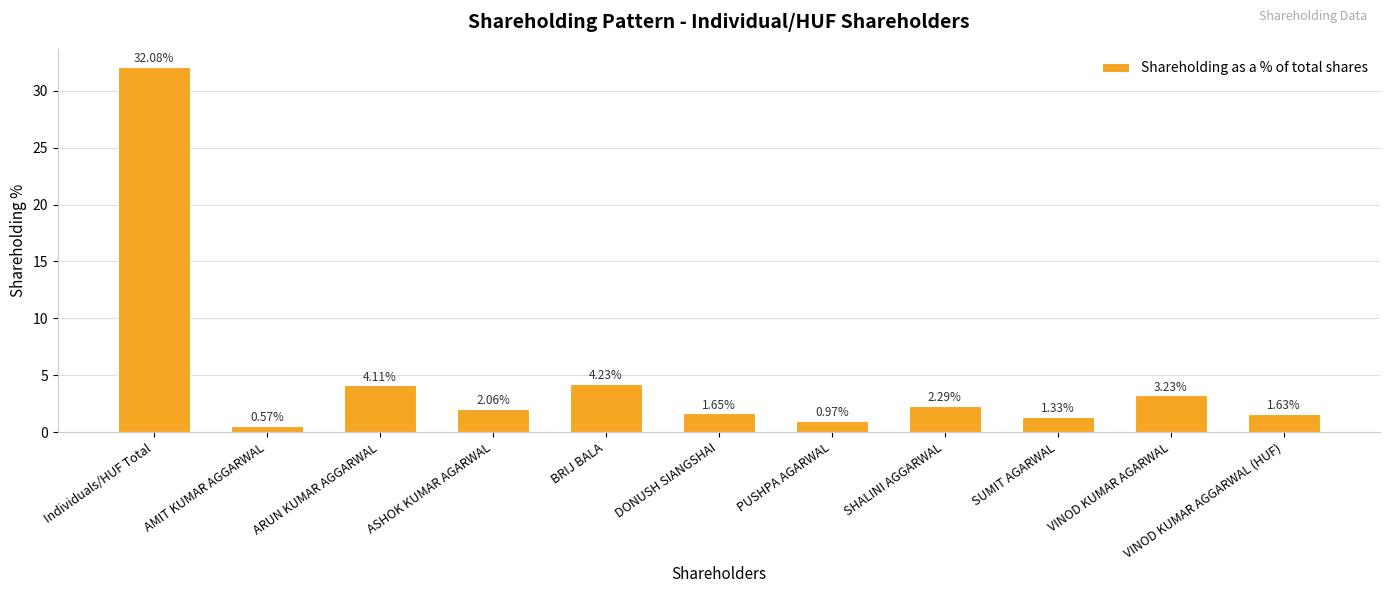

Which category has the highest value across all series?

Individuals/HUF Total